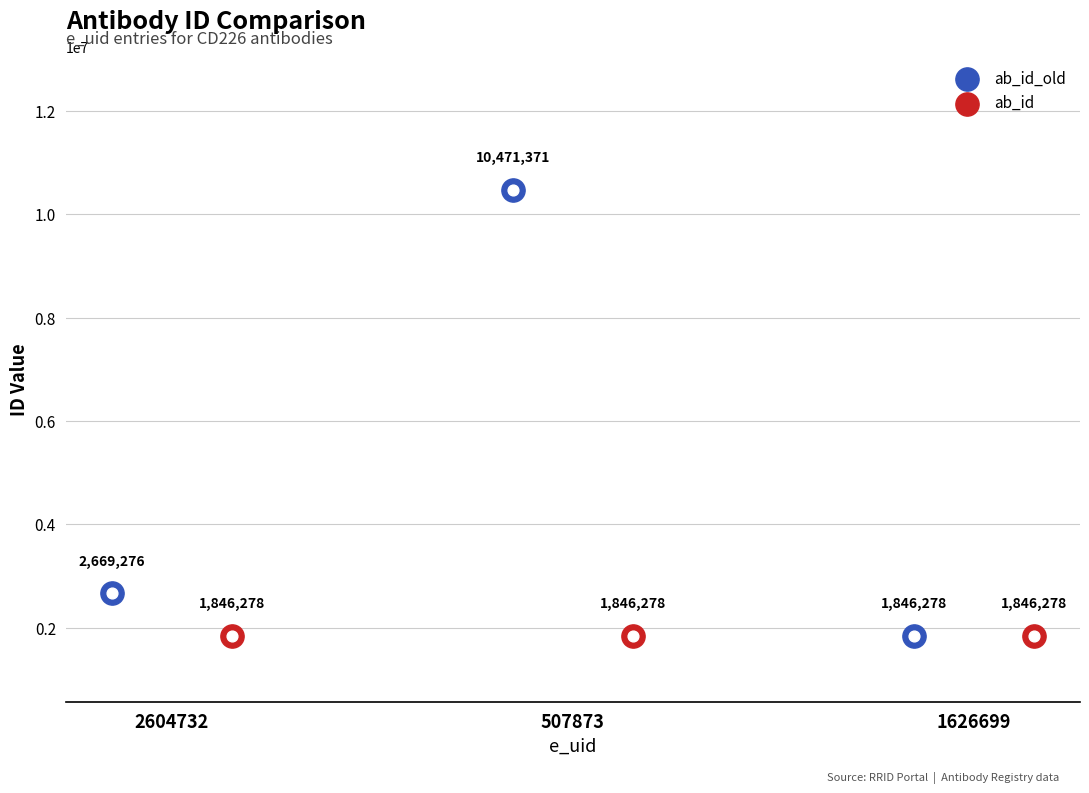

Is the value of ab_id_old at 2604732 greater than the value of ab_id at 507873?

Yes